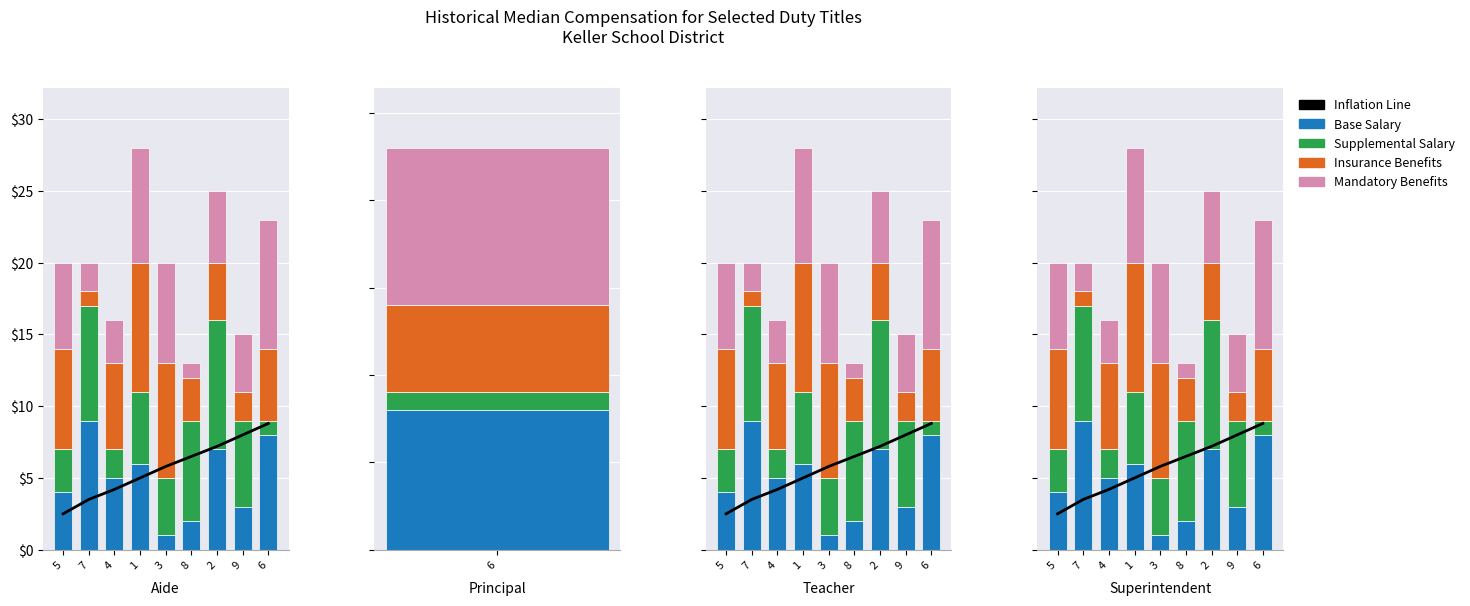

The value of Supplemental Salary at 7 is 8.0. True or false?

True